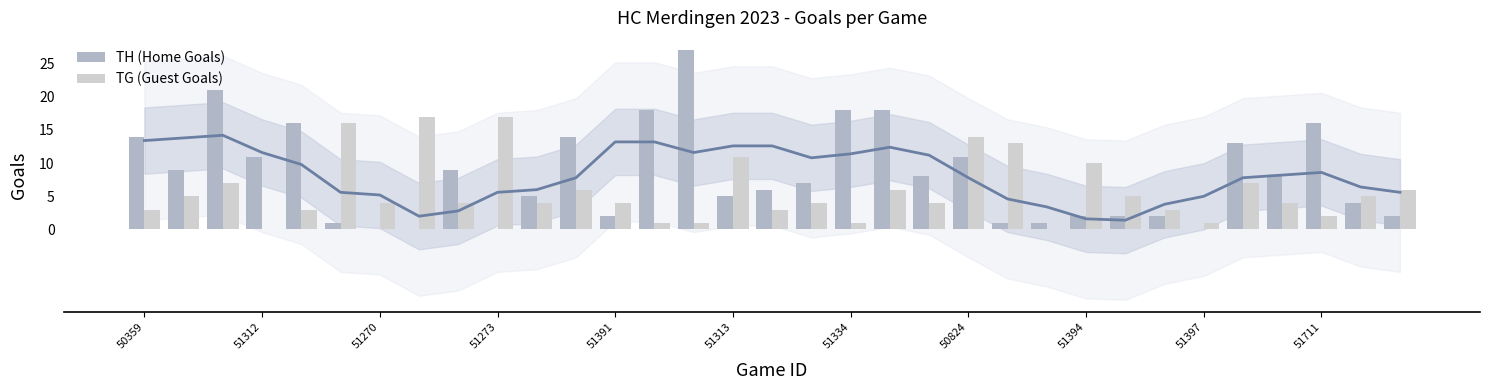

Which series has the largest total across all categories?

TH (Home Goals)